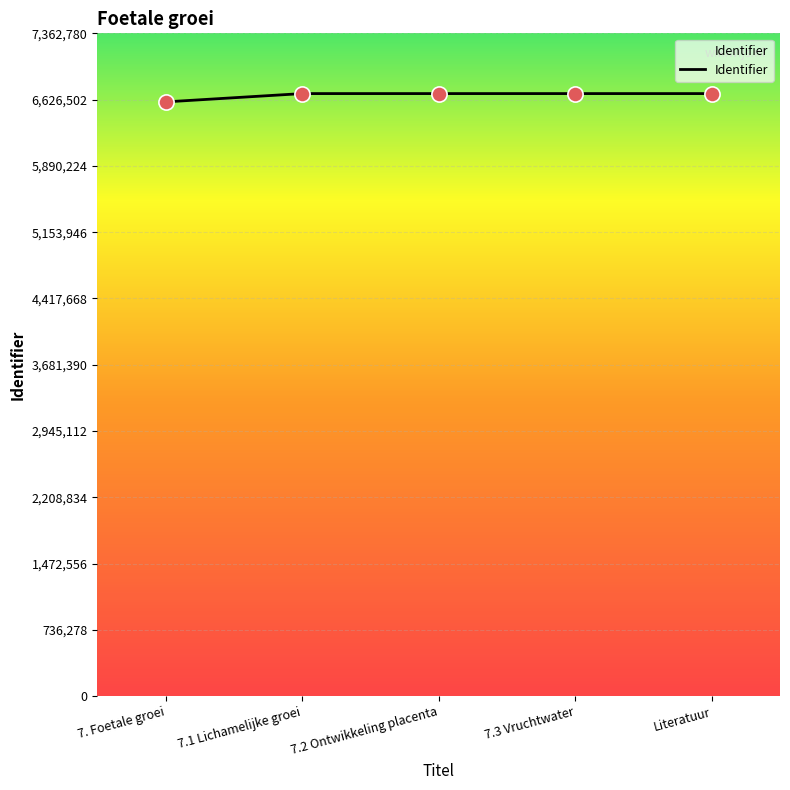

Between 7.3 Vruchtwater and 7. Foetale groei, which is larger?

7.3 Vruchtwater